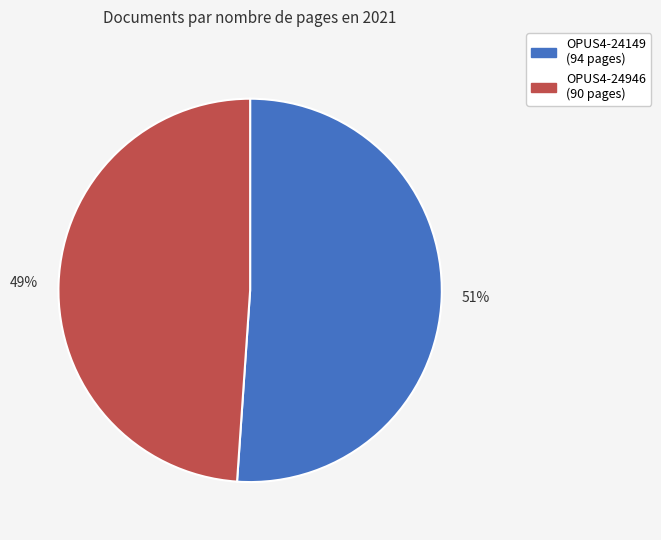

What is the smallest slice in the pie chart?

OPUS4-24946